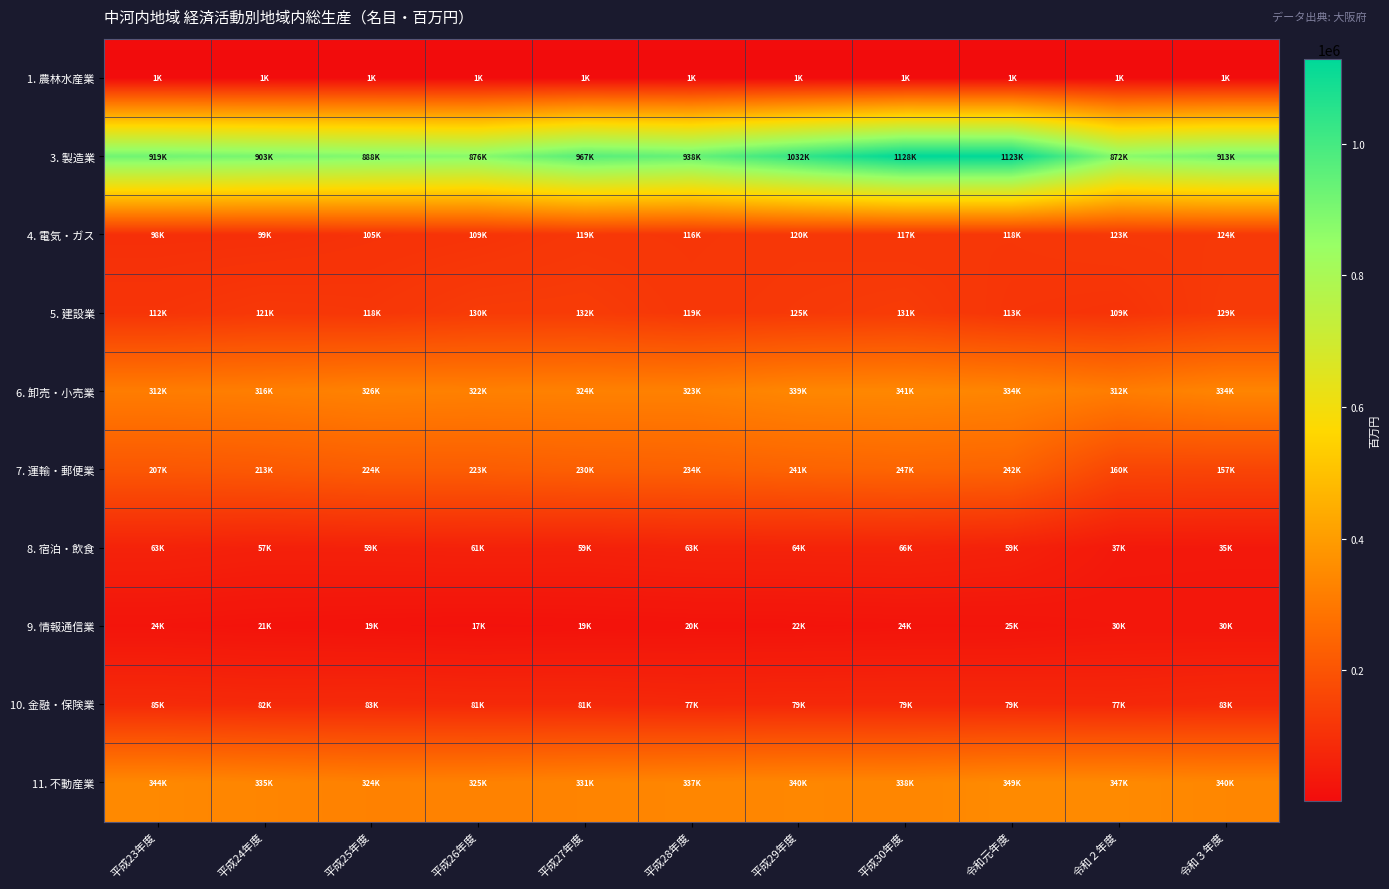

At 令和元年度, list the series in order from largest to smallest.

3. 製造業, 11. 不動産業, 6. 卸売・小売業, 7. 運輸・郵便業, 4. 電気・ガス, 5. 建設業, 10. 金融・保険業, 8. 宿泊・飲食, 9. 情報通信業, 1. 農林水産業